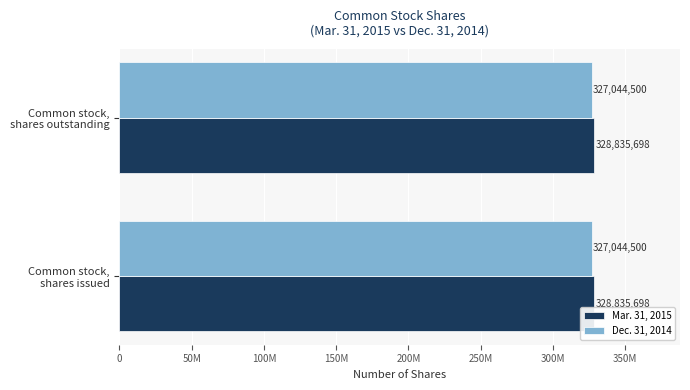

What are all the series names shown in the legend?

Mar. 31, 2015, Dec. 31, 2014